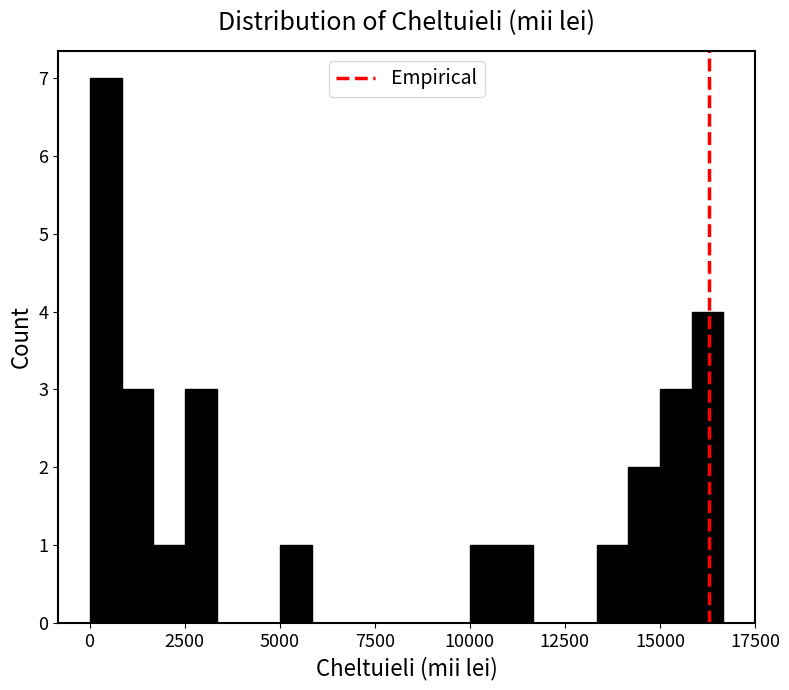

Read against the x-axis, roughly where is the centre of the tallest bar?

500